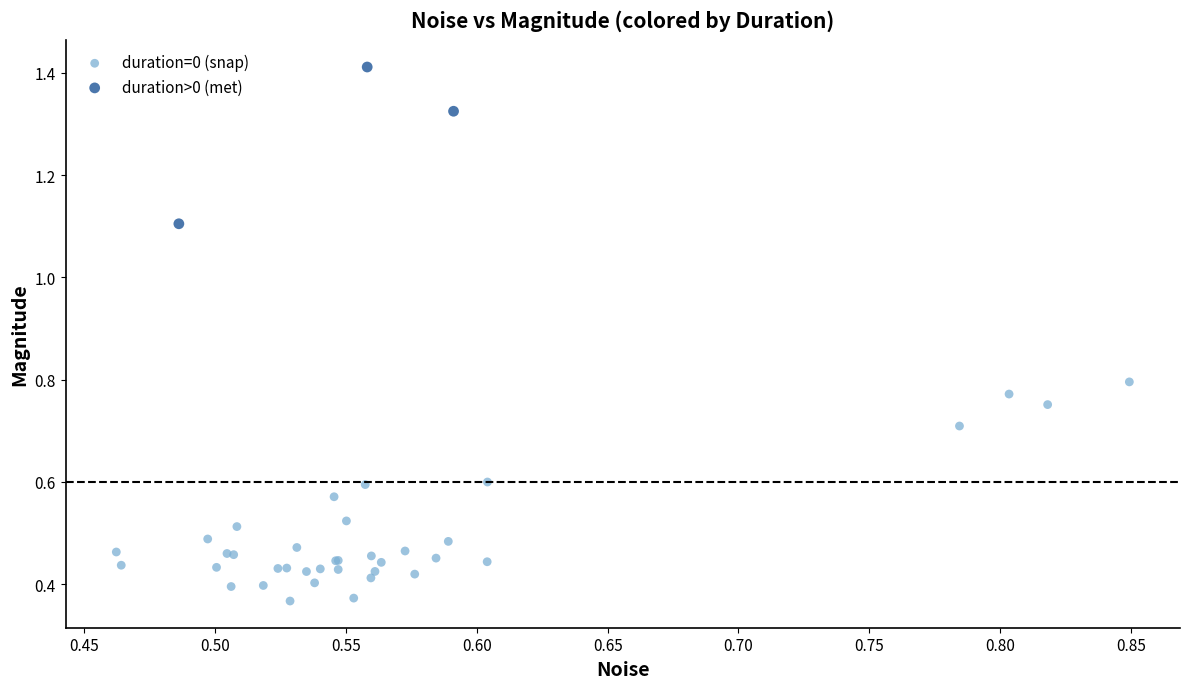

Which series has the largest Y range (max minus min)?

duration=0 (snap)